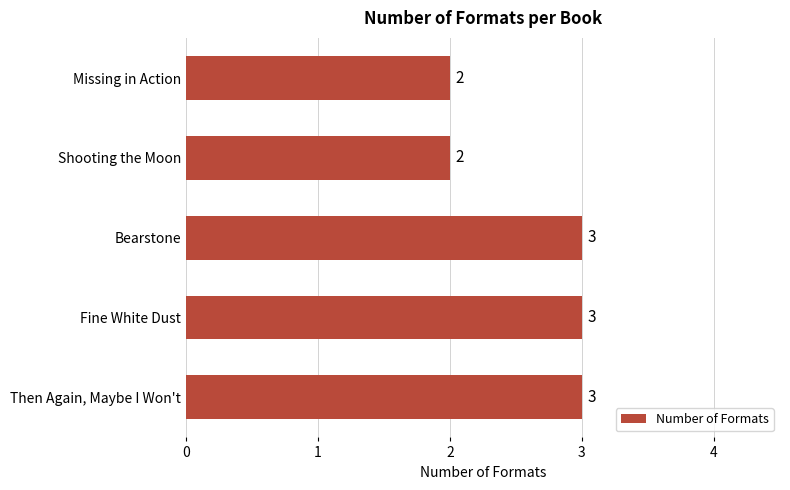

Reading bottom to top, what are all the values shown in this chart?

Then Again, Maybe I Won't=3	Fine White Dust=3	Bearstone=3	Shooting the Moon=2	Missing in Action=2